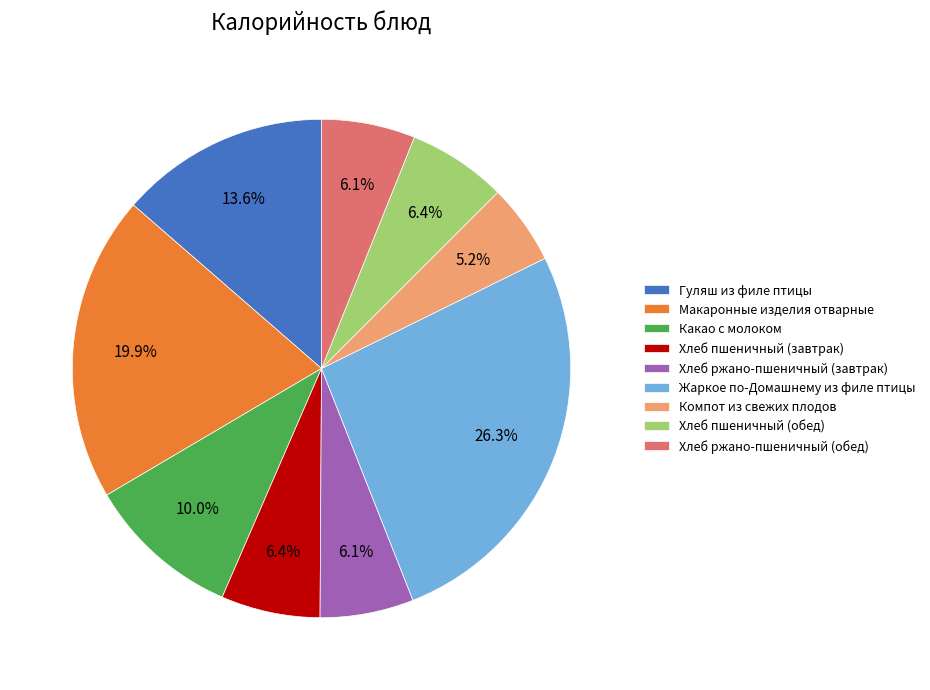

To the nearest percent, what portion does Макаронные изделия отварные represent?

20%